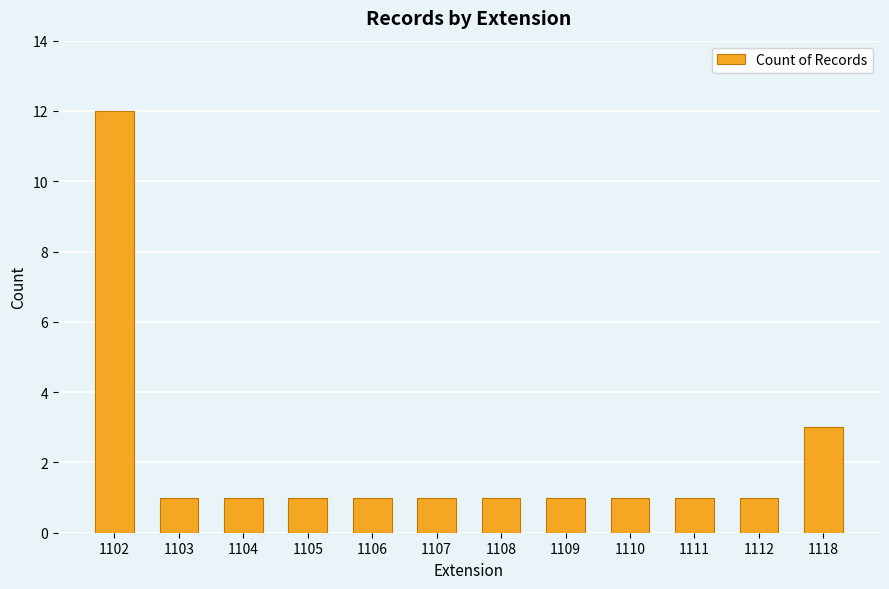

Reading left to right, extract all data points from this chart.

12	1	1	1	1	1	1	1	1	1	1	3